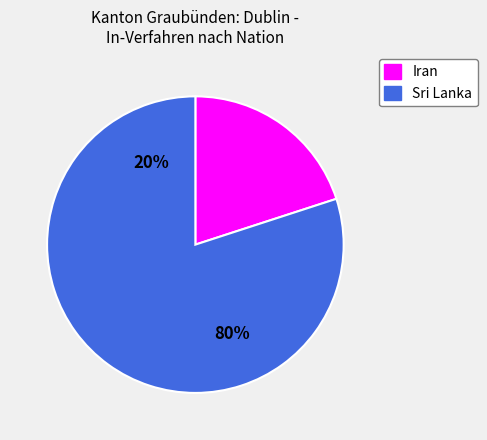

How many slices are in this pie chart?

2